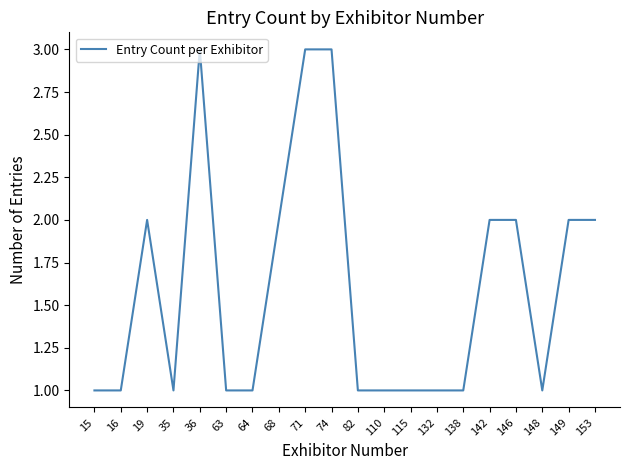

What is the average value?

2